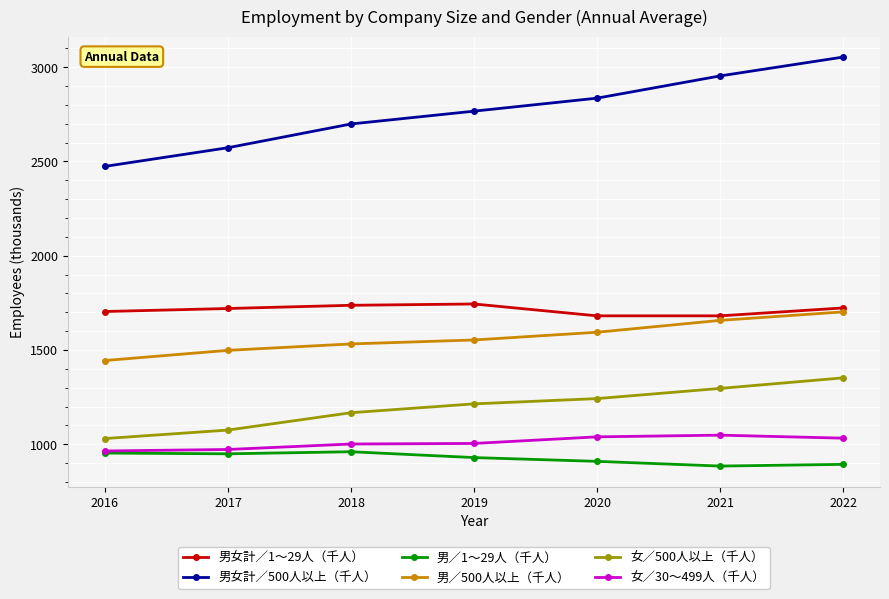

Rank the series by their maximum value, from lowest to highest.

男／1～29人（千人）, 女／30～499人（千人）, 女／500人以上（千人）, 男／500人以上（千人）, 男女計／1～29人（千人）, 男女計／500人以上（千人）